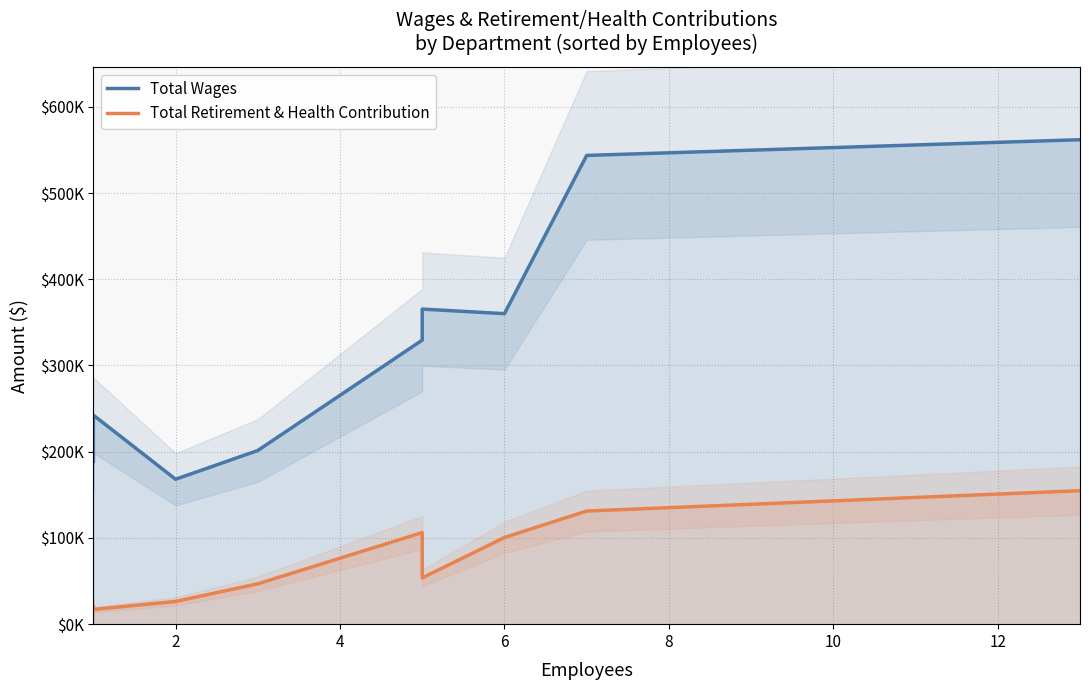

True or false: Total Retirement & Health Contribution and Total Wages cross at least once.

False